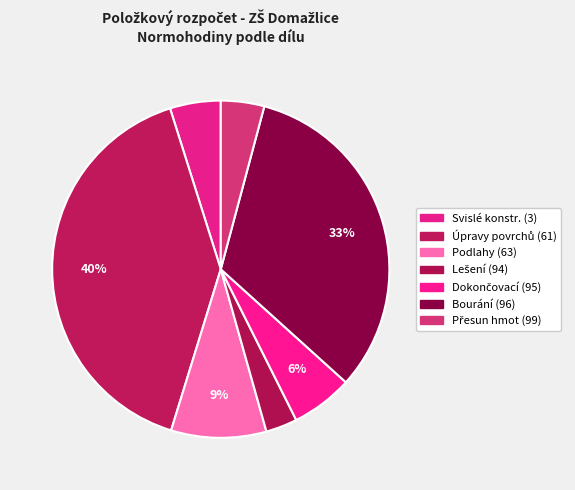

How many slices are in this pie chart?

7